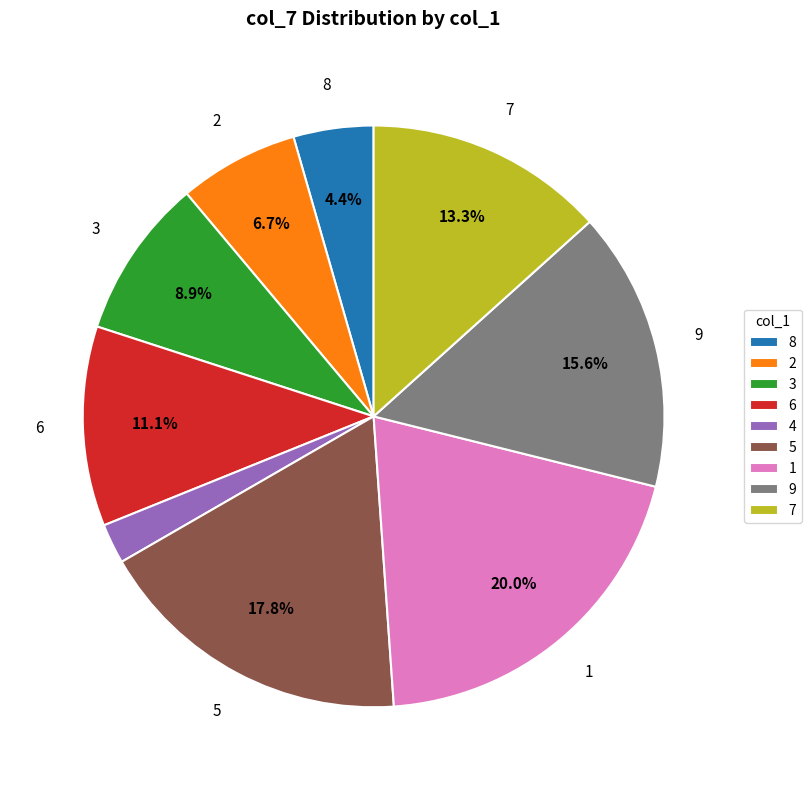

What percentage is NOT represented by 8?

95.6%